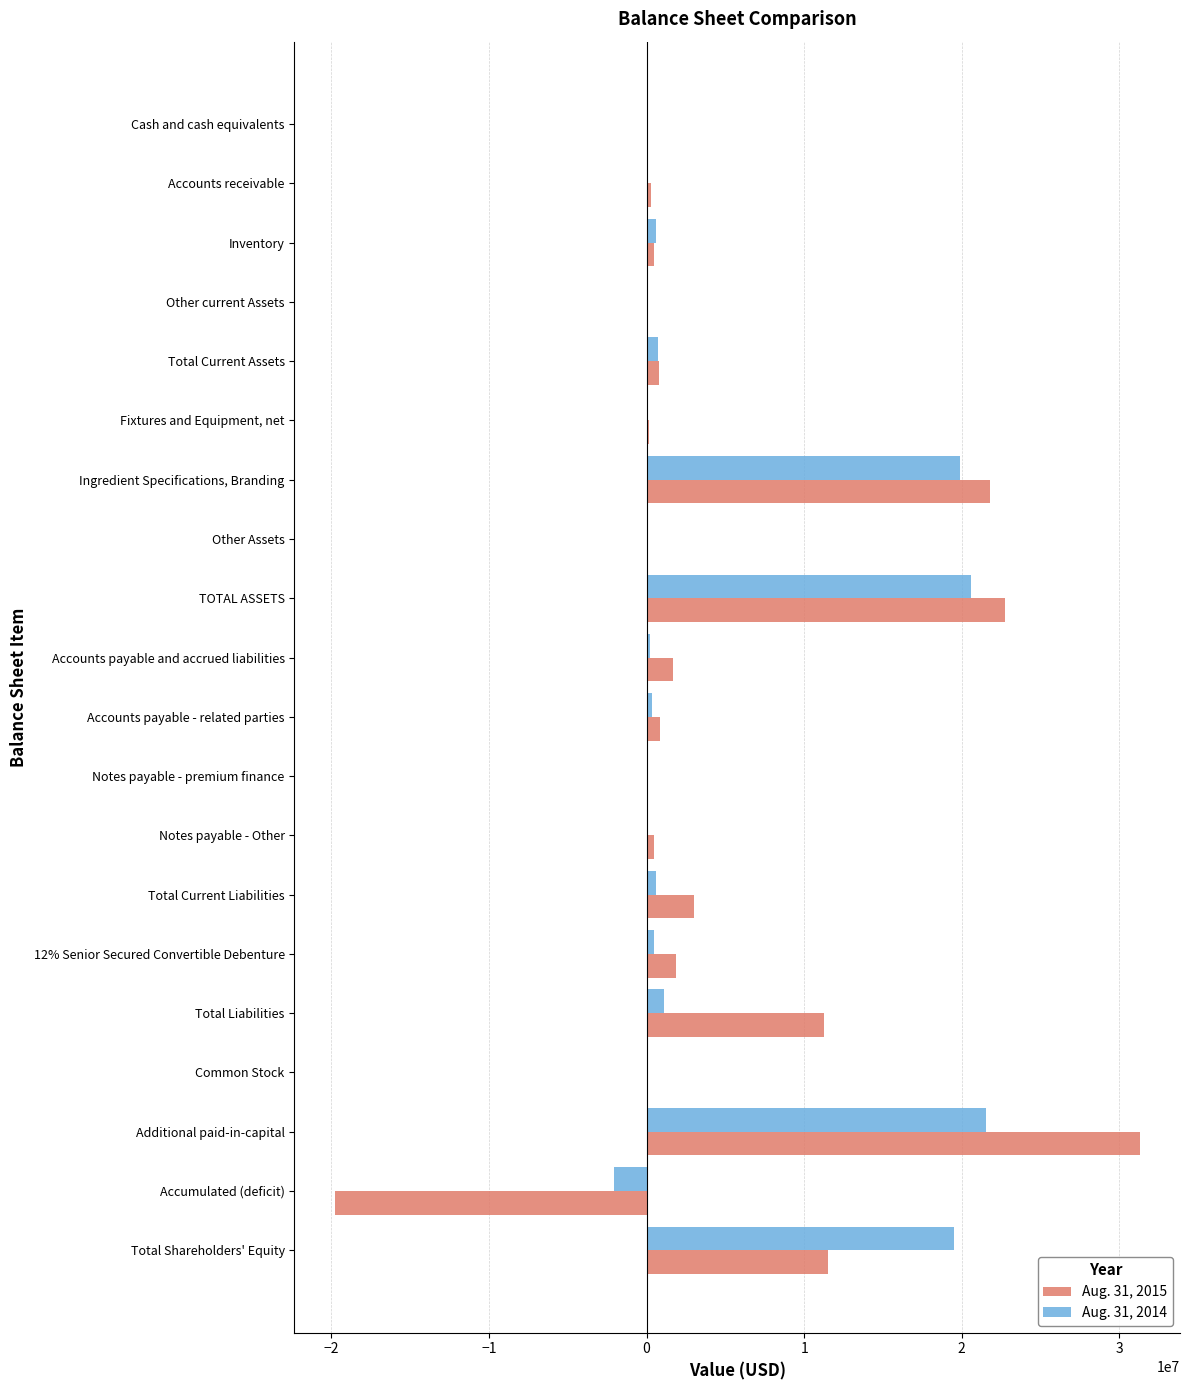

The Aug. 31, 2015 series shows 31293189 at Additional paid-in-capital. True or false?

True